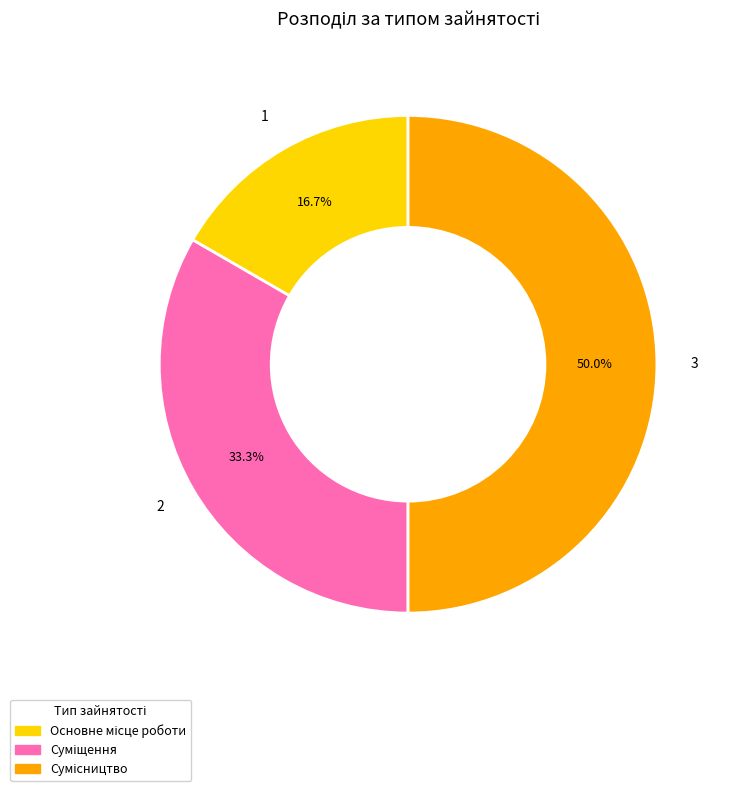

Which category has the biggest portion of the pie?

Сумісництво